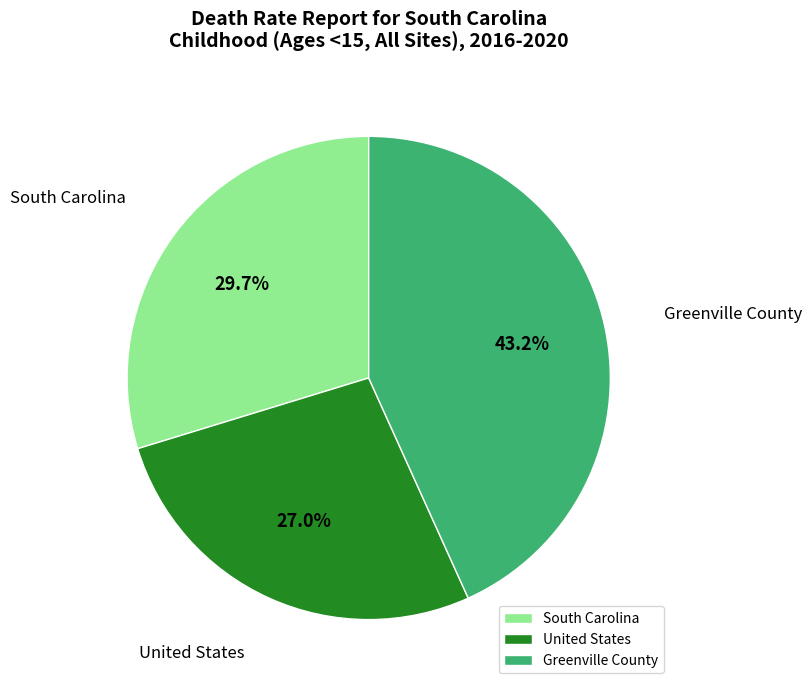

Which slice is the smallest?

United States